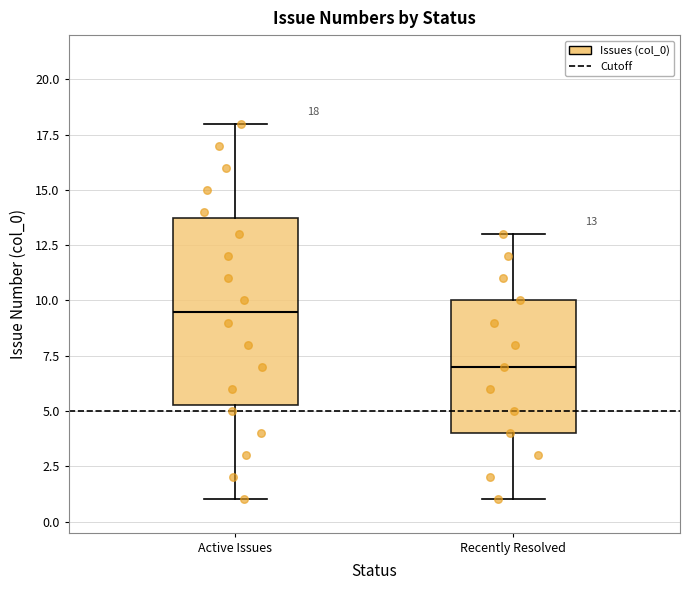

Which box has the lowest median line?

Recently Resolved